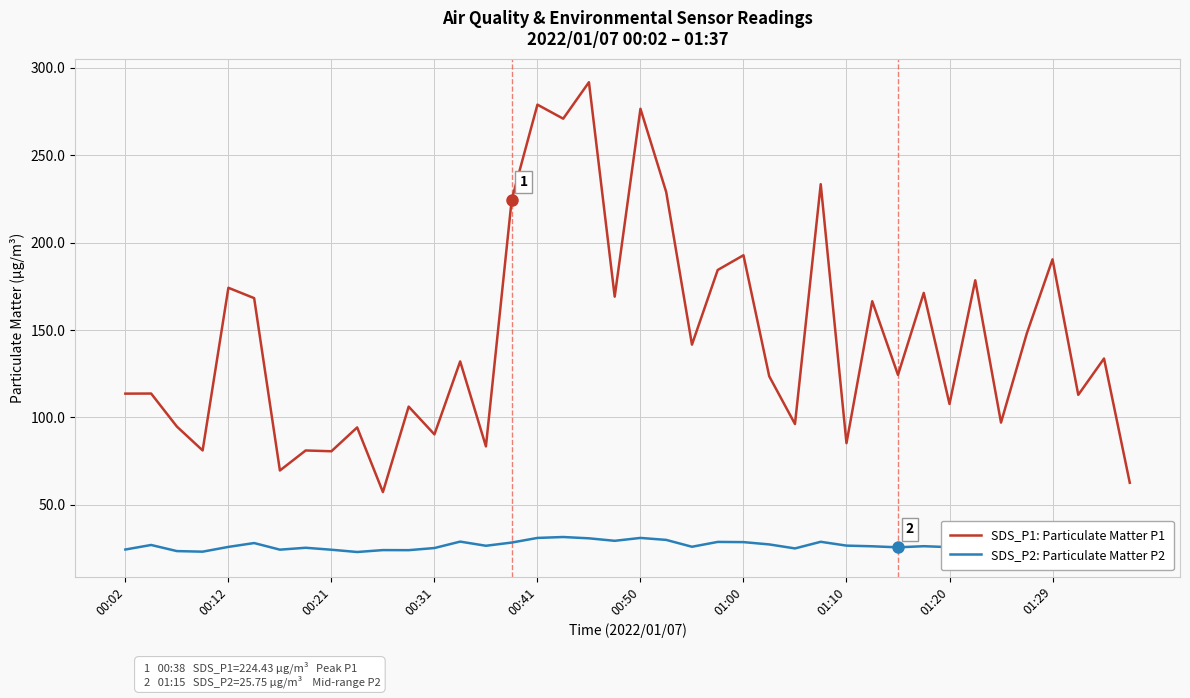

Between 15 and 31, which is larger?

15